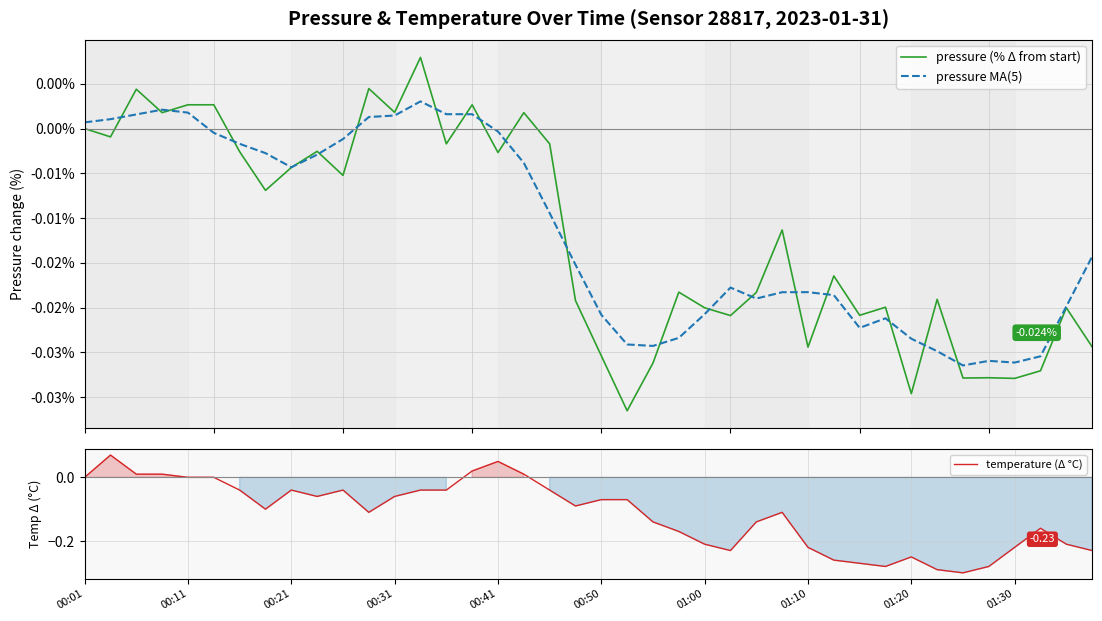

At how many categories does at least one series exceed 0?

13